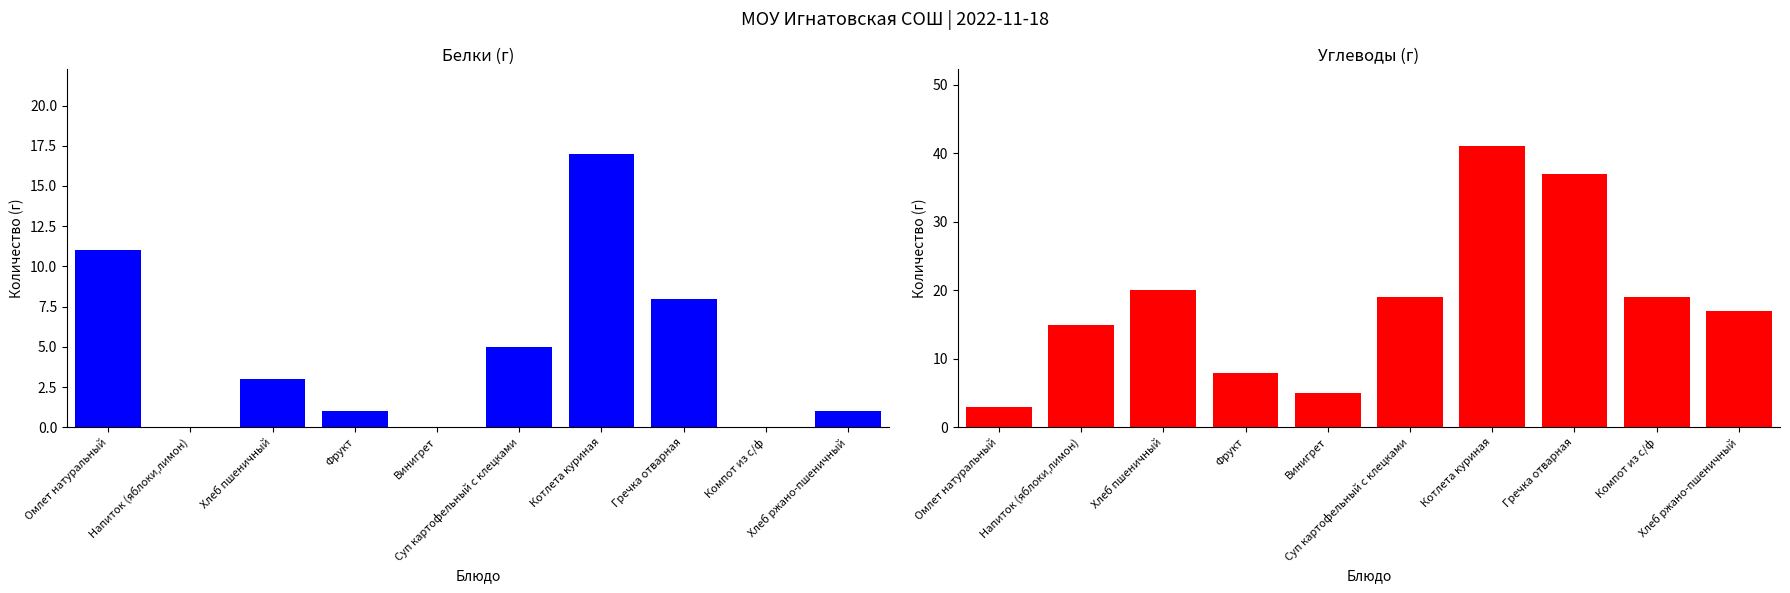

What is the label of the 10th bar from the left?

Хлеб ржано-пшеничный